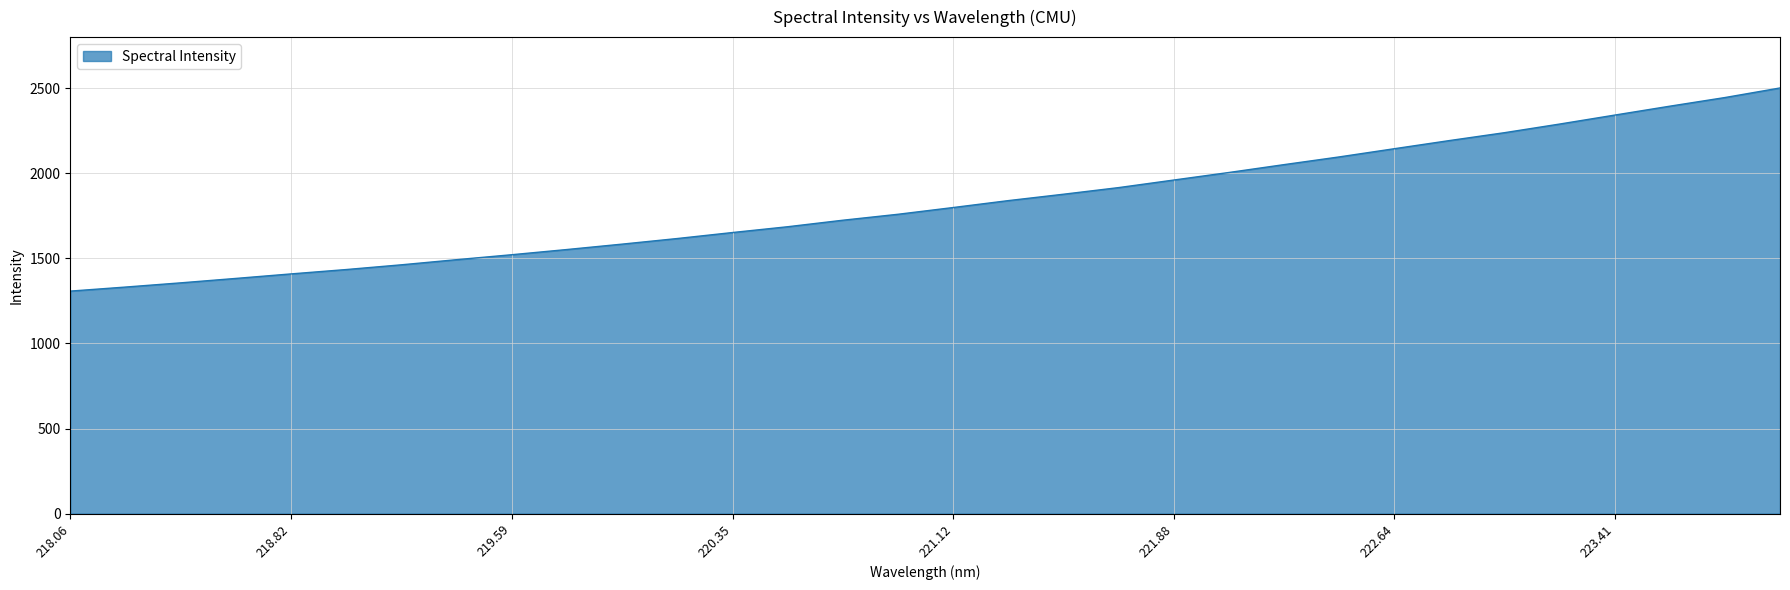

What is the maximum value shown in the chart?

2501.2